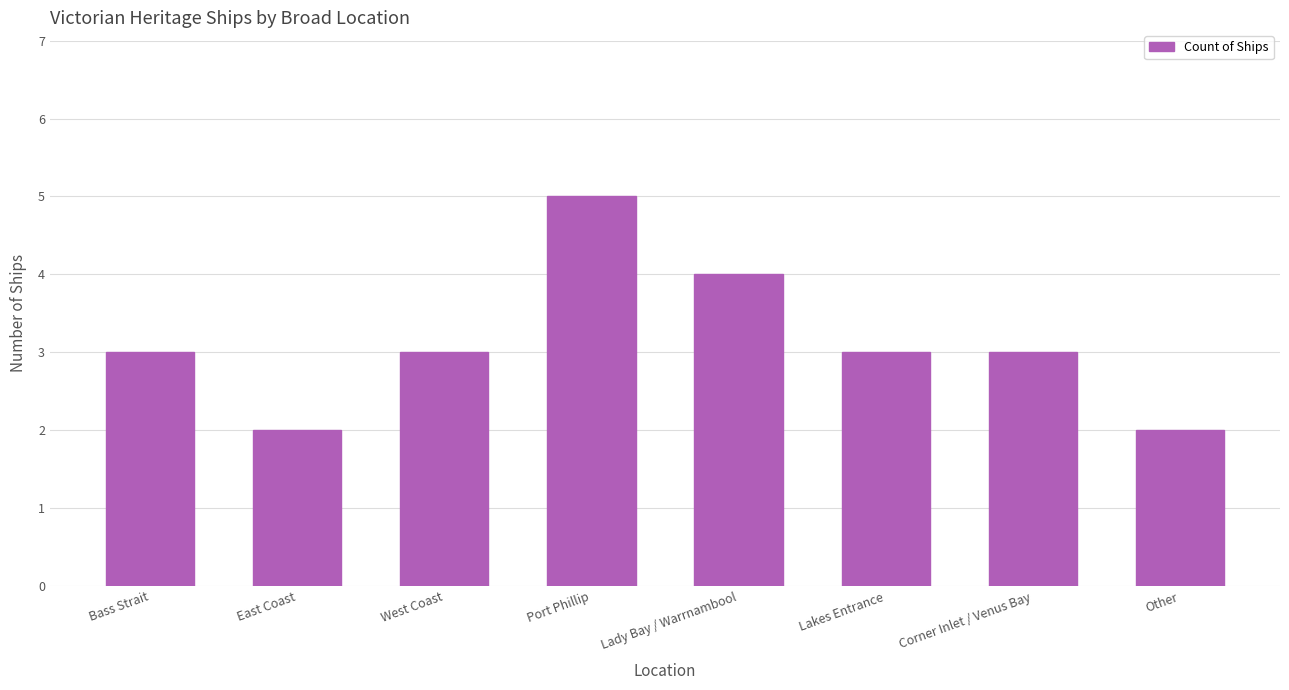

What is the smallest value displayed?

2